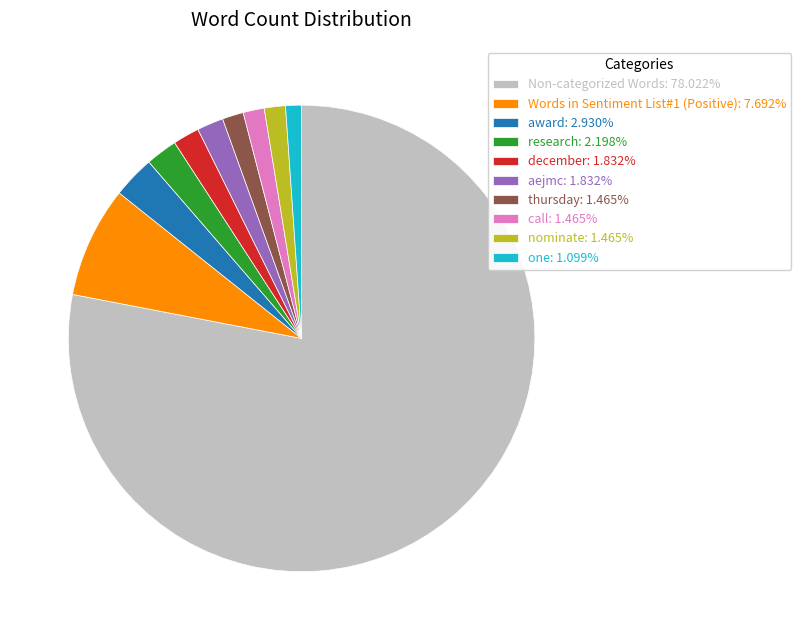

Do award: 2.930% and december: 1.832% together represent more than half of the pie?

No